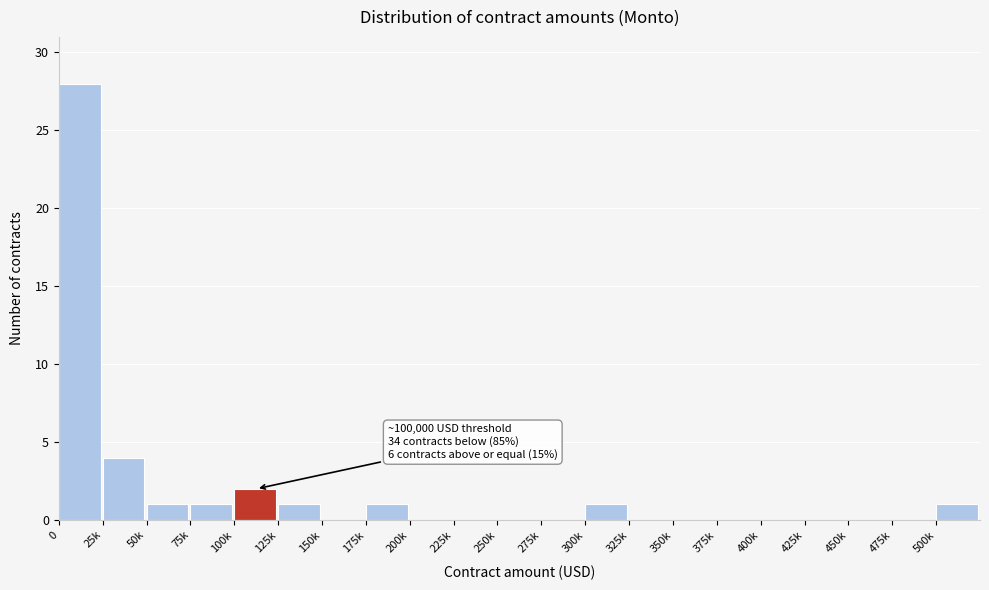

Reading left to right, what are all the values shown in this chart?

0=28	25k=4	50k=1	75k=1	100k=2	125k=1	150k=0	175k=1	200k=0	225k=0	250k=0	275k=0	300k=1	325k=0	350k=0	375k=0	400k=0	425k=0	450k=0	475k=0	500k=1